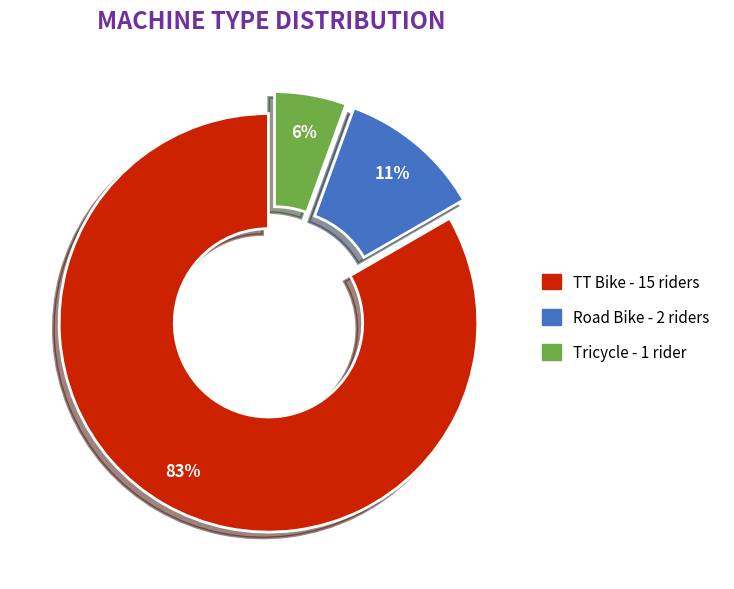

To the nearest percent, what is the average slice percentage?

33%